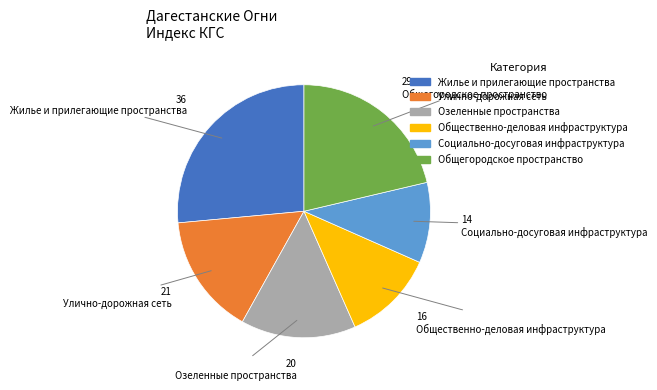

Which has a higher value, Общественно-деловая инфраструктура or Жилье и прилегающие пространства?

Жилье и прилегающие пространства